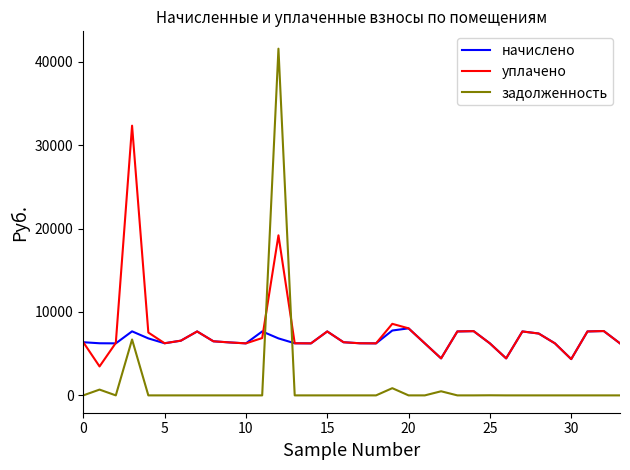

What is the greatest value displayed?

41556.1